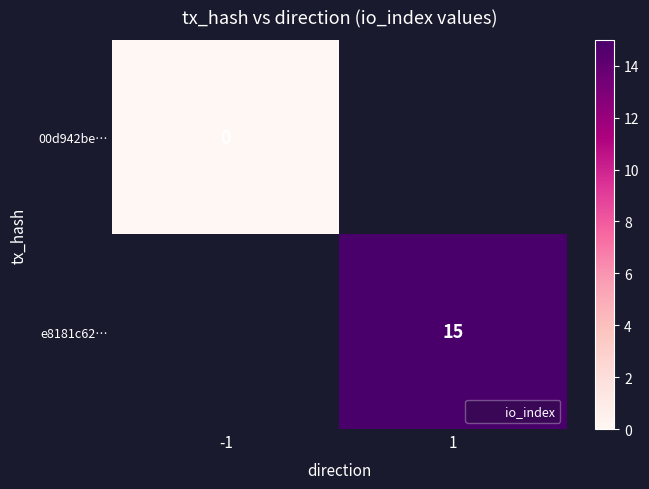

Between -1 and 1, which is larger?

1